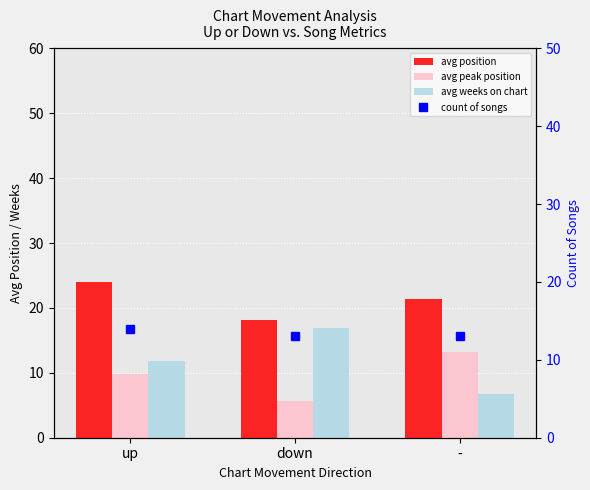

Reading left to right, what are all the values shown in this chart?

avg position: 24.0	18.1	21.3
avg peak position: 9.8	5.7	13.2
avg weeks on chart: 11.8	16.8	6.8
count of songs: 14.0	13.0	13.0